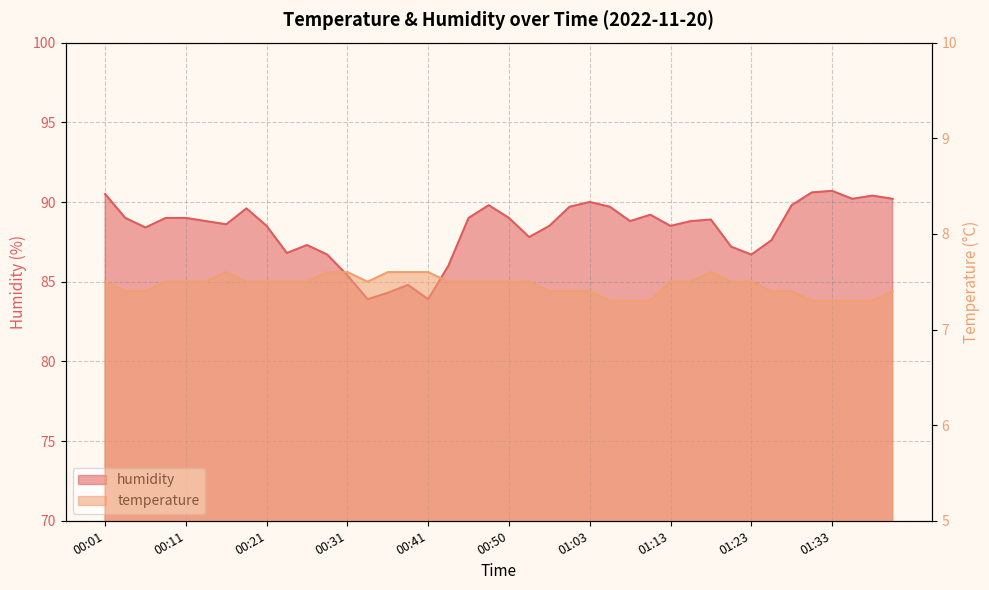

How many interior local peaks does the humidity series have?

9